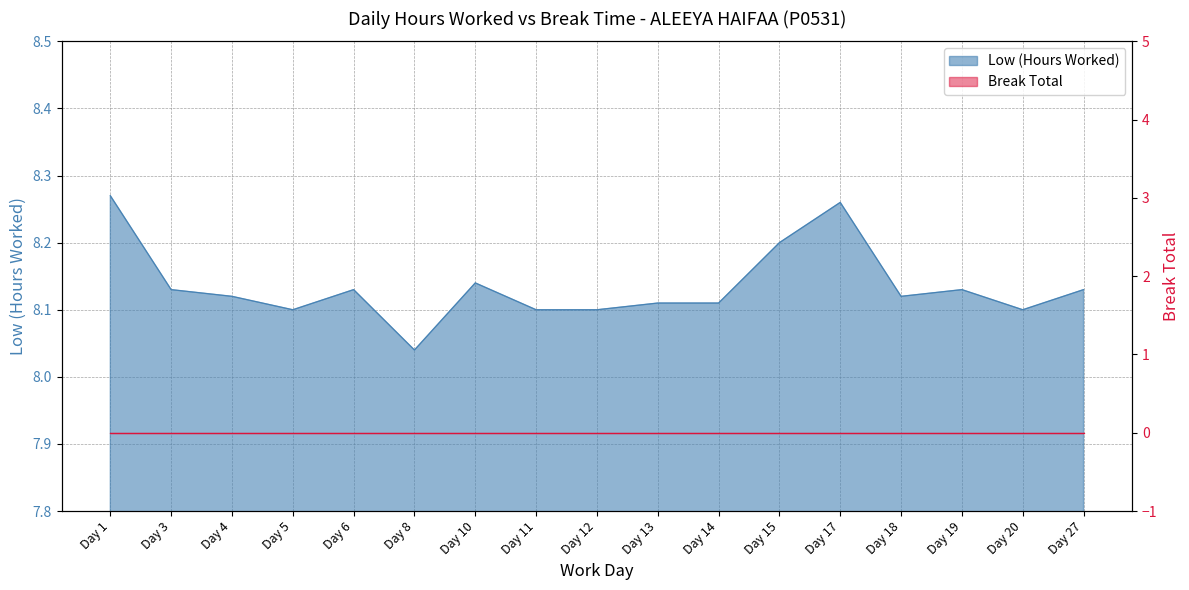

How many points are lower than both their immediate neighbors (excluding endpoints)?

4